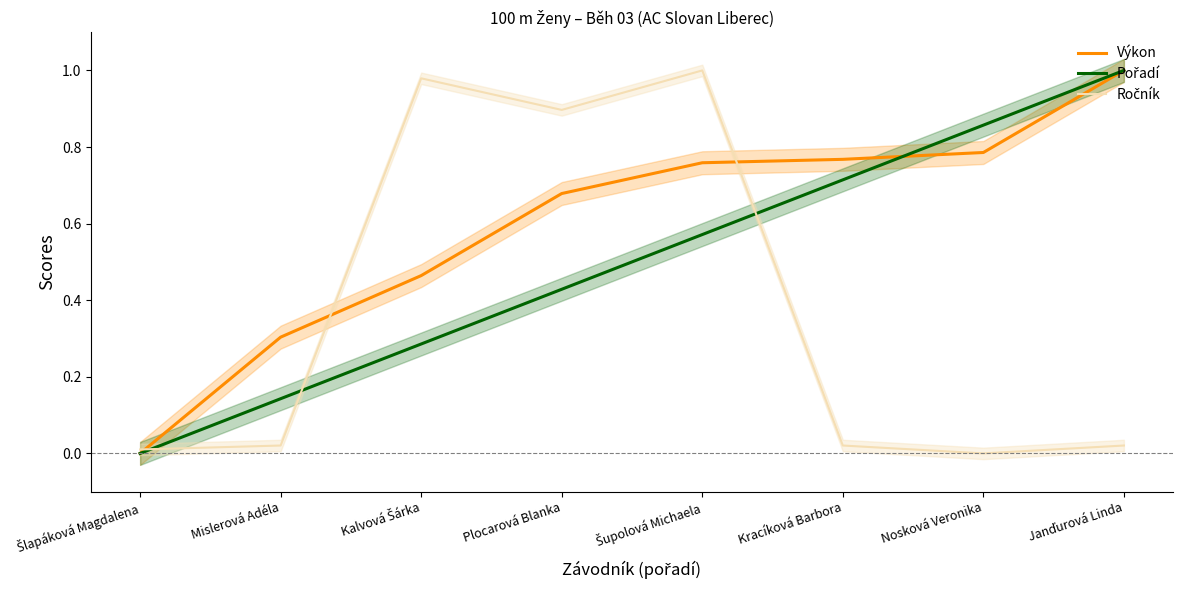

What is the total value across all series at Plocarová Blanka?

2.0